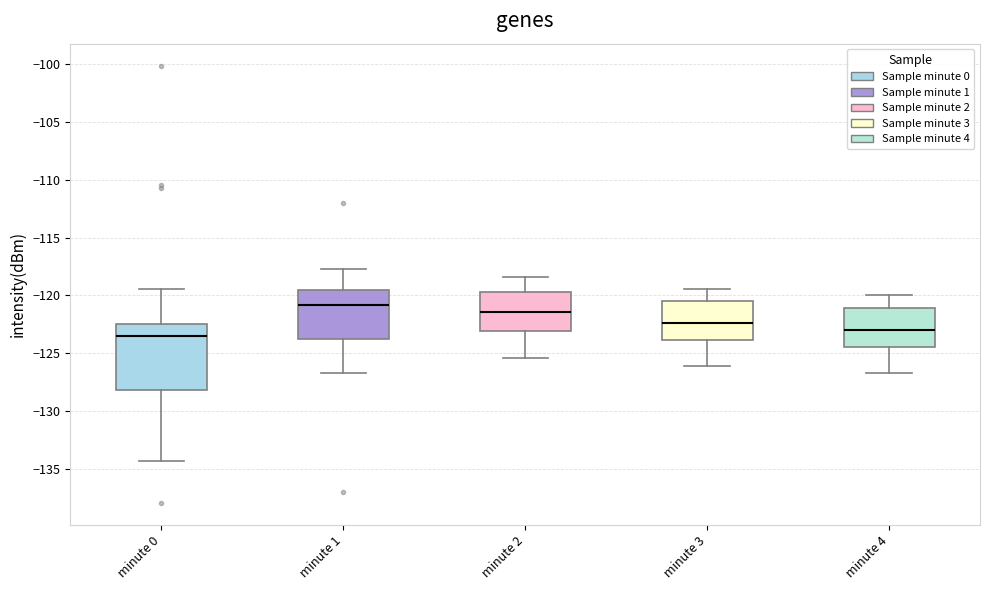

Reading left to right, read every box against the y-axis: the position of its median line, the range the box covers, and the ends of its whiskers. The values are not printed on the chart, so give them approximately, as read against the axis.

minute 0: median -123.5, box -128.0 to -122.5, whiskers -134.5 to -119.5
minute 1: median -121.0, box -124.0 to -119.5, whiskers -126.5 to -117.5
minute 2: median -121.5, box -123.0 to -119.5, whiskers -125.5 to -118.5
minute 3: median -122.5, box -124.0 to -120.5, whiskers -126.0 to -119.5
minute 4: median -123.0, box -124.5 to -121.0, whiskers -126.5 to -120.0